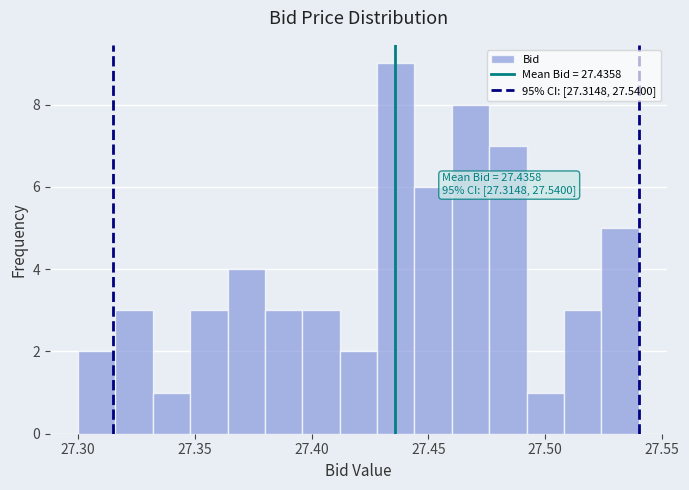

Read against the x-axis, roughly where is the centre of the tallest bar?

27.435